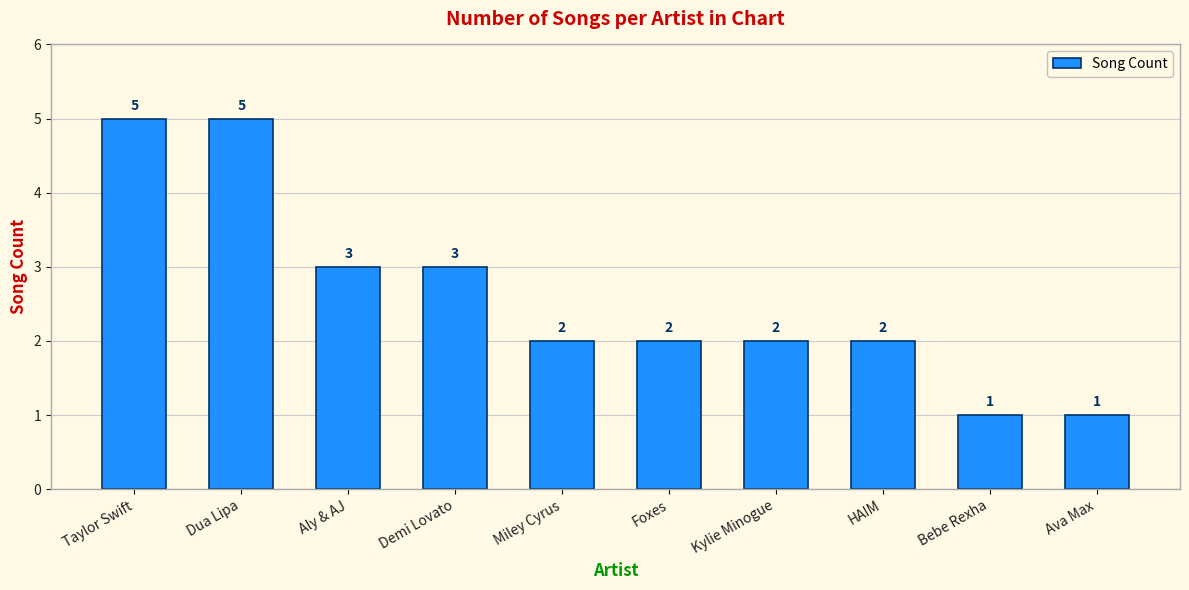

Count the values in the range 2 to 3.

6